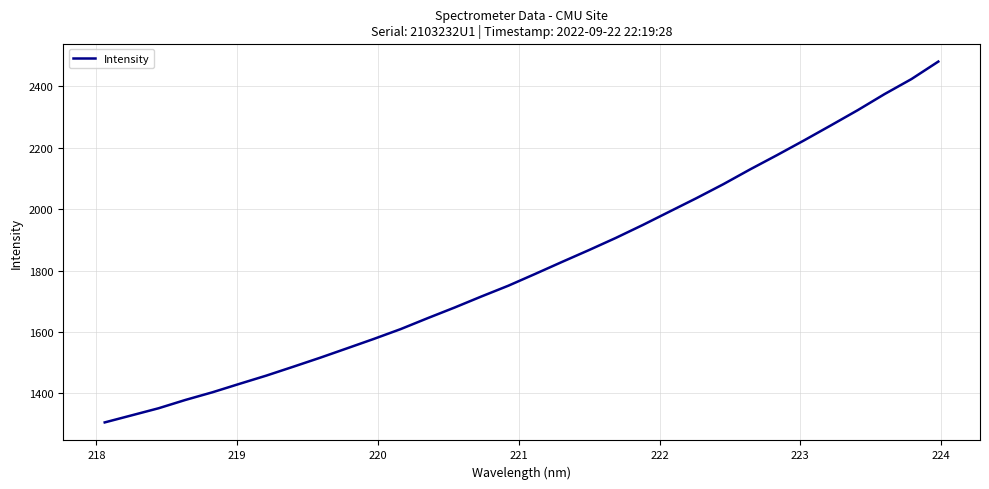

What is the smallest value displayed?

1305.7